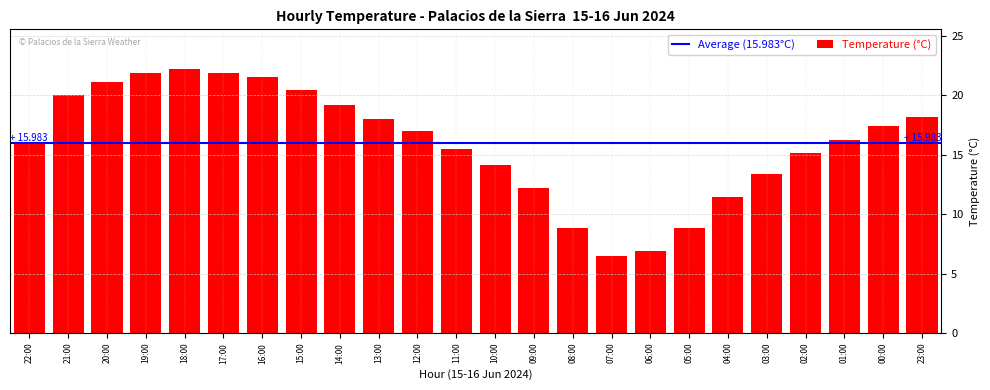

What is the change in value from 21:00 to 09:00?

-7.8